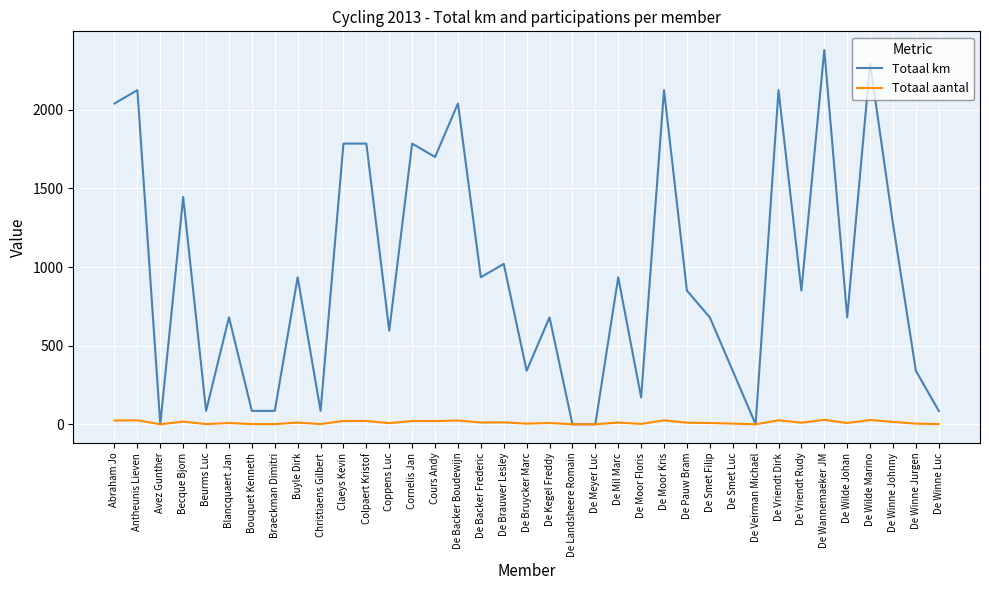

What are all the series names shown in the legend?

Totaal km, Totaal aantal